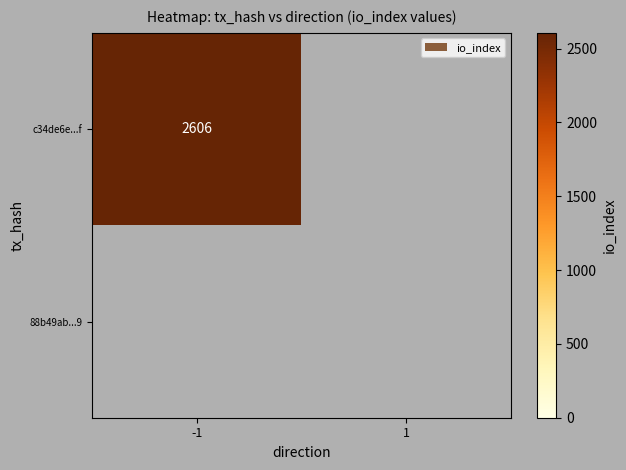

Which series has the largest total across all categories?

c34de6e61dd140918a880042ff2233cb3f6db9f